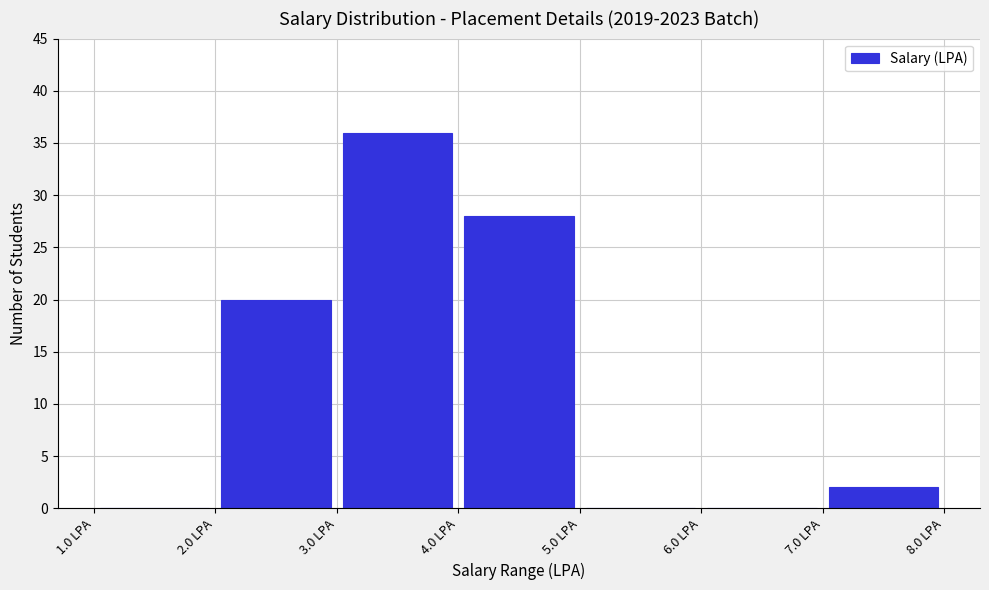

Reading left to right, transcribe this chart: for each bar, give the range it covers on the x-axis and its height. The values are not printed on the chart, so give them approximately, as read against the axis.

1 to 2: 0
2 to 3: 20
3 to 4: 36
4 to 5: 28
5 to 6: 0
6 to 7: 0
7 to 8: 2